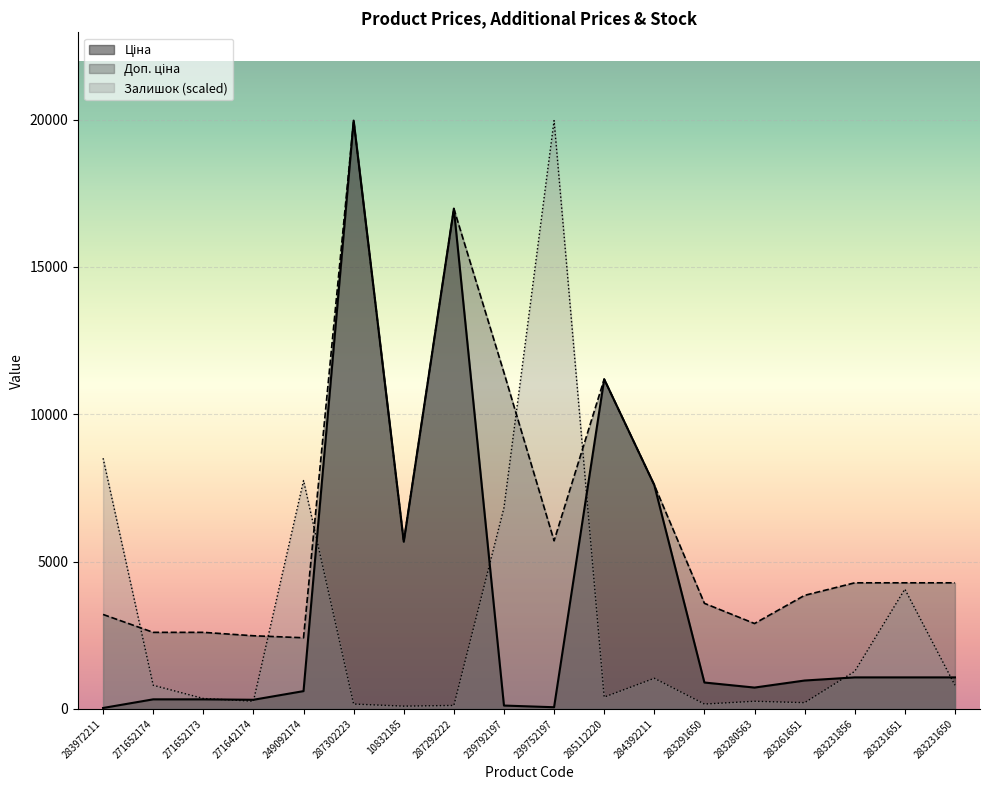

What is the average value of the Залишок series?

2948.0